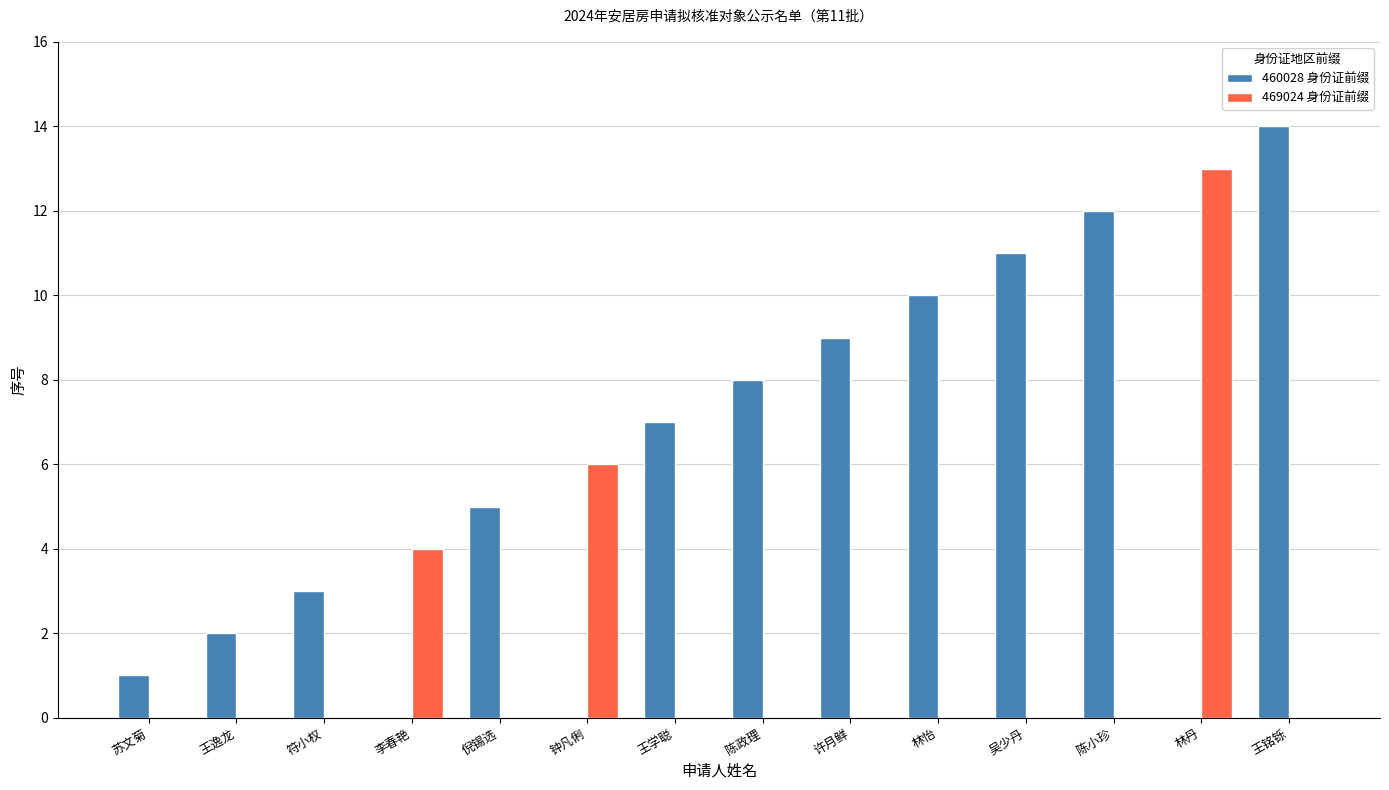

What are all the series names shown in the legend?

460028 身份证前缀, 469024 身份证前缀